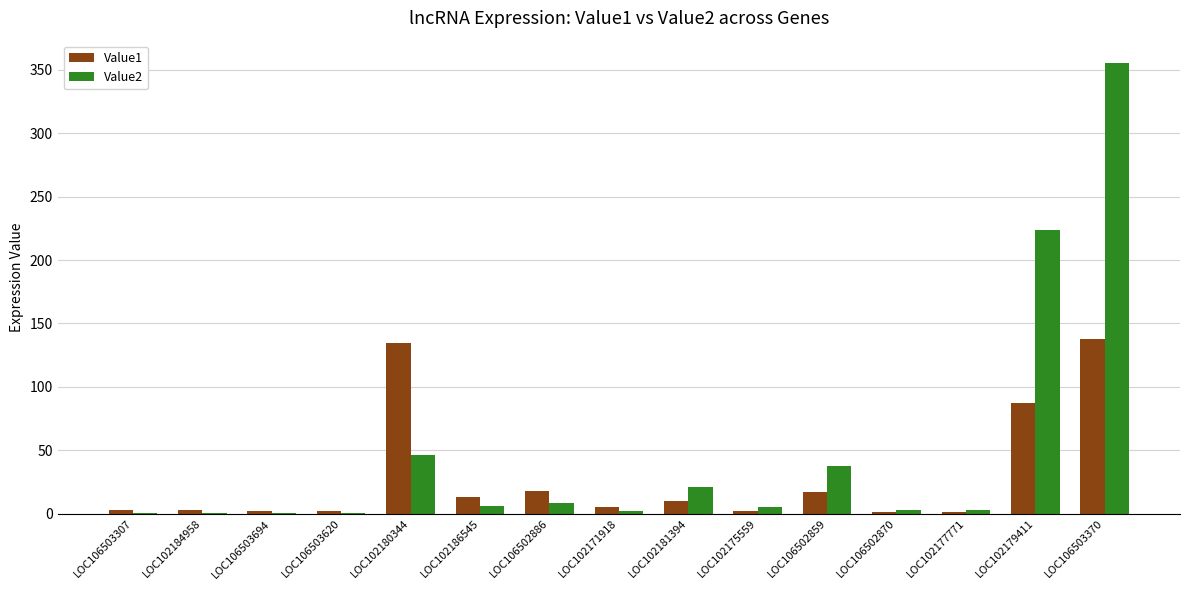

Which series changed the most between LOC106502886 and LOC102179411?

Value2